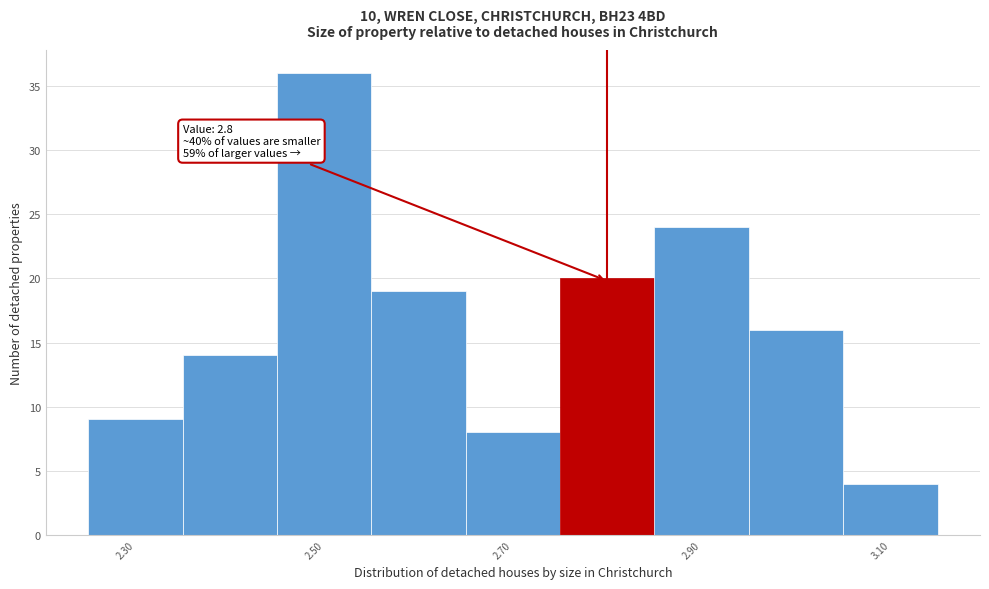

Which range on the x-axis has the tallest bar?

2.45 to 2.55